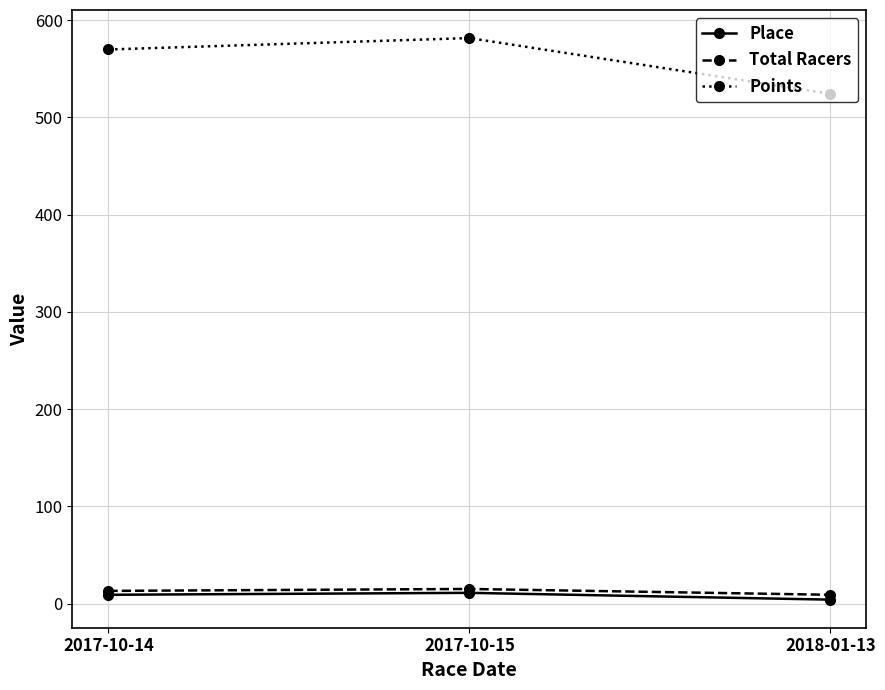

At how many categories does at least one series exceed 491?

3